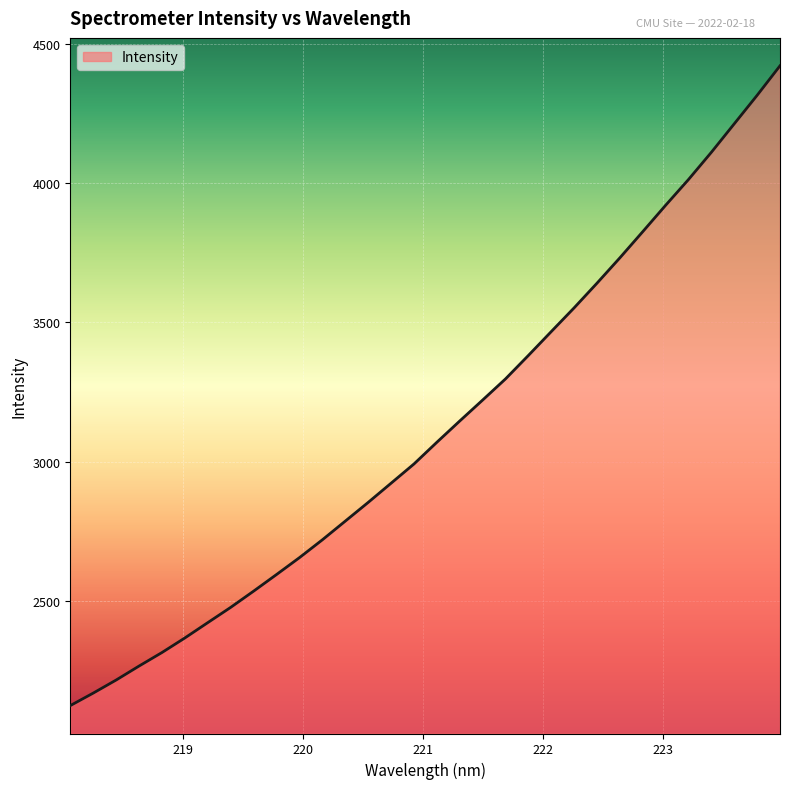

What is the smallest value displayed?

2126.7